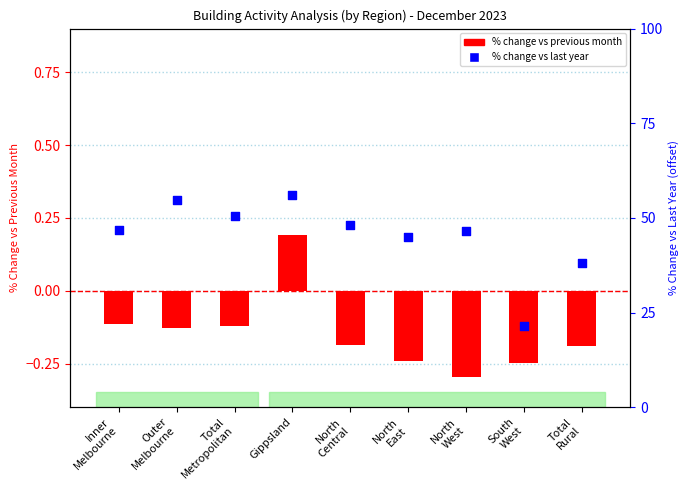

Which series reaches the minimum Y coordinate?

% change vs previous month